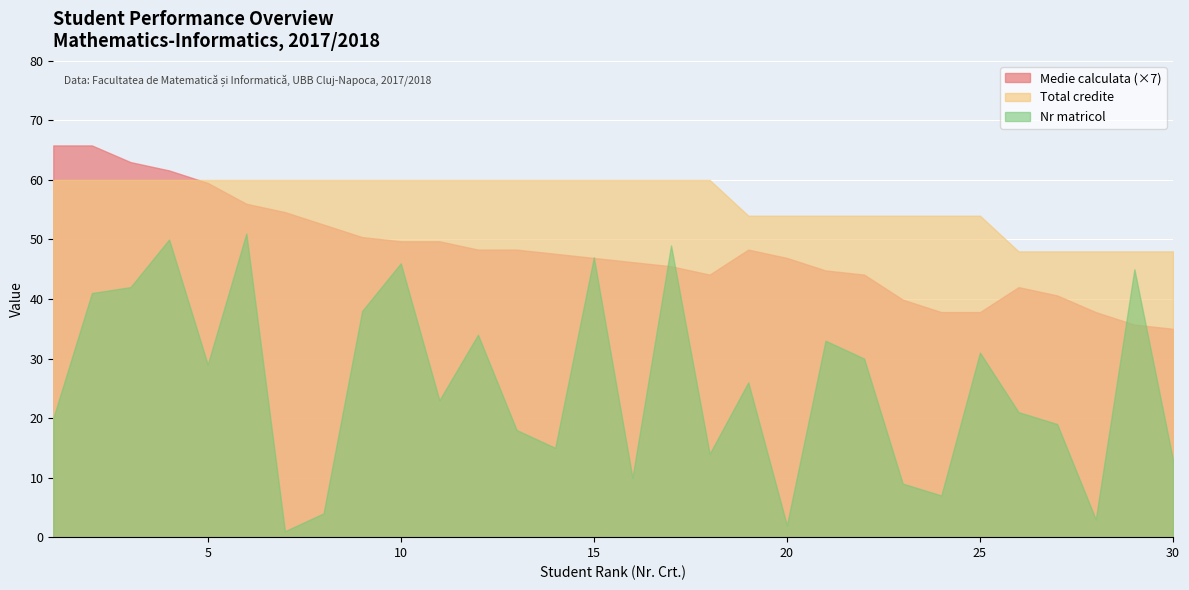

Where is the first local minimum for Nr matricol?

5